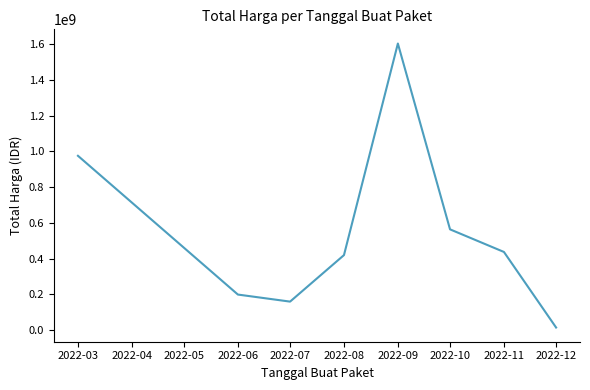

How many categories are shown in the chart?

8